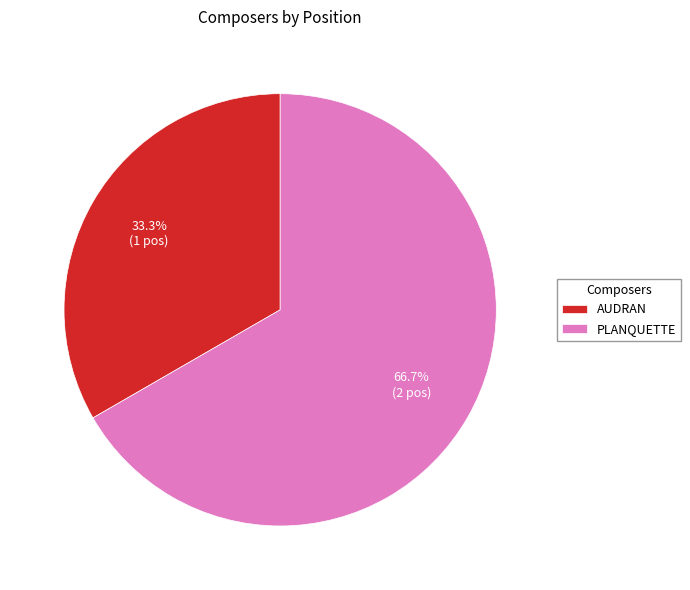

To the nearest percent, what is the difference between the AUDRAN and PLANQUETTE slice percentages?

33%